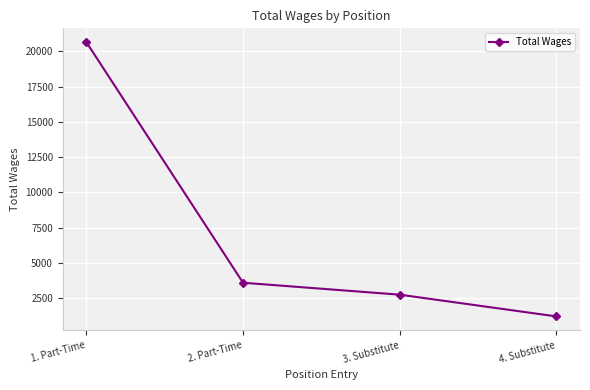

Does the chart display data point markers on the line(s)?

Yes